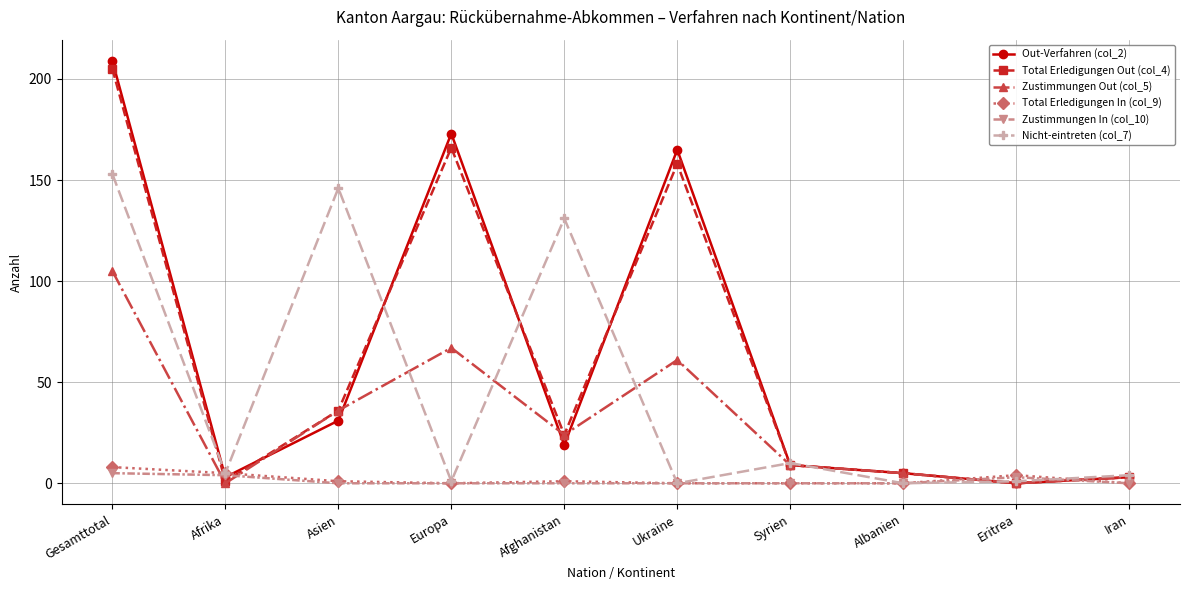

Where do Total Erledigungen In (col_9) and Total Erledigungen Out (col_4) first cross each other?

Gesamttotal and Afrika